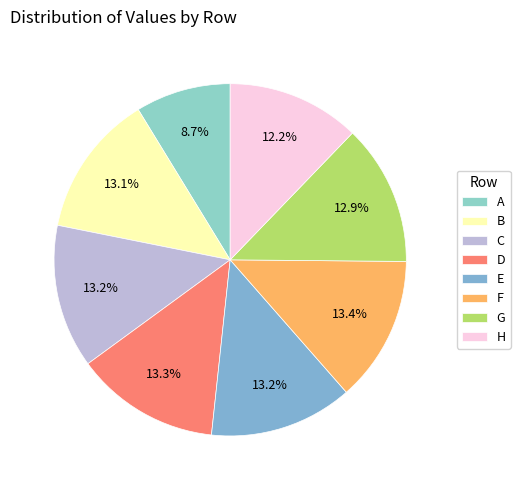

Which has a higher value, E or A?

E